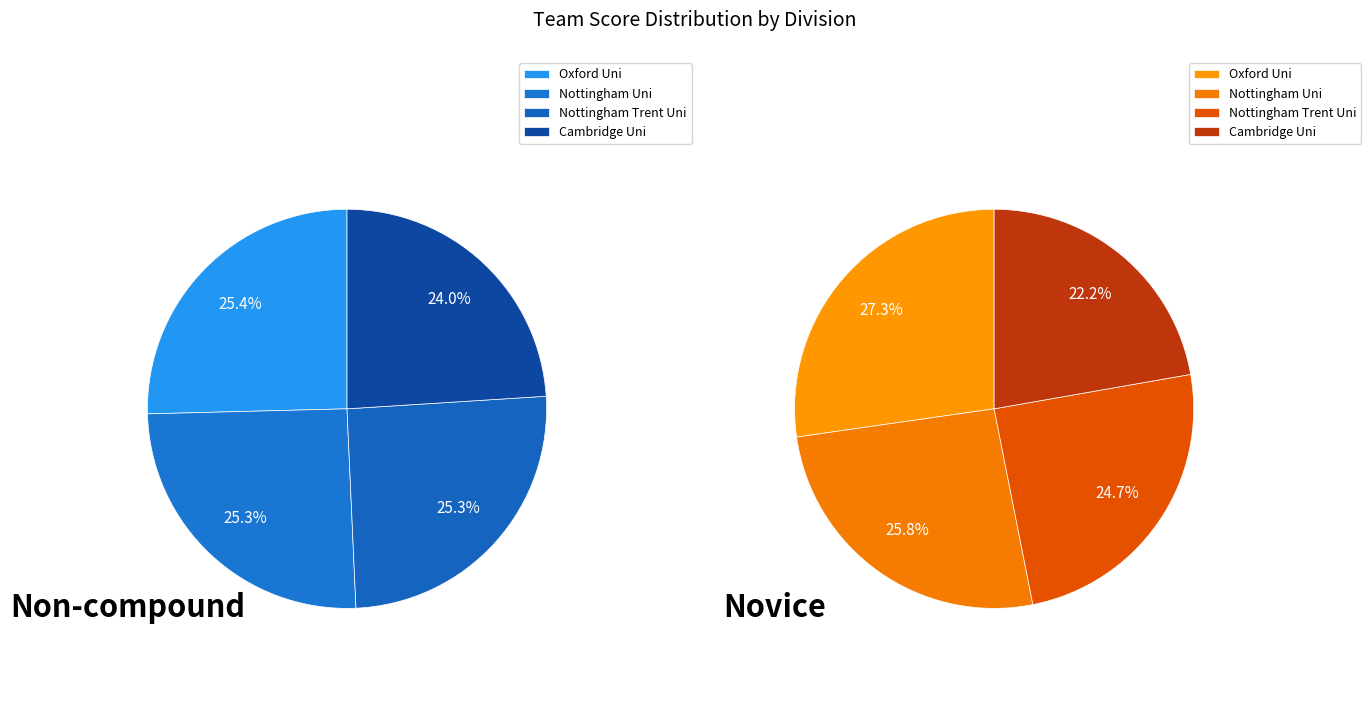

To the nearest percent, what is the average slice percentage?

25%